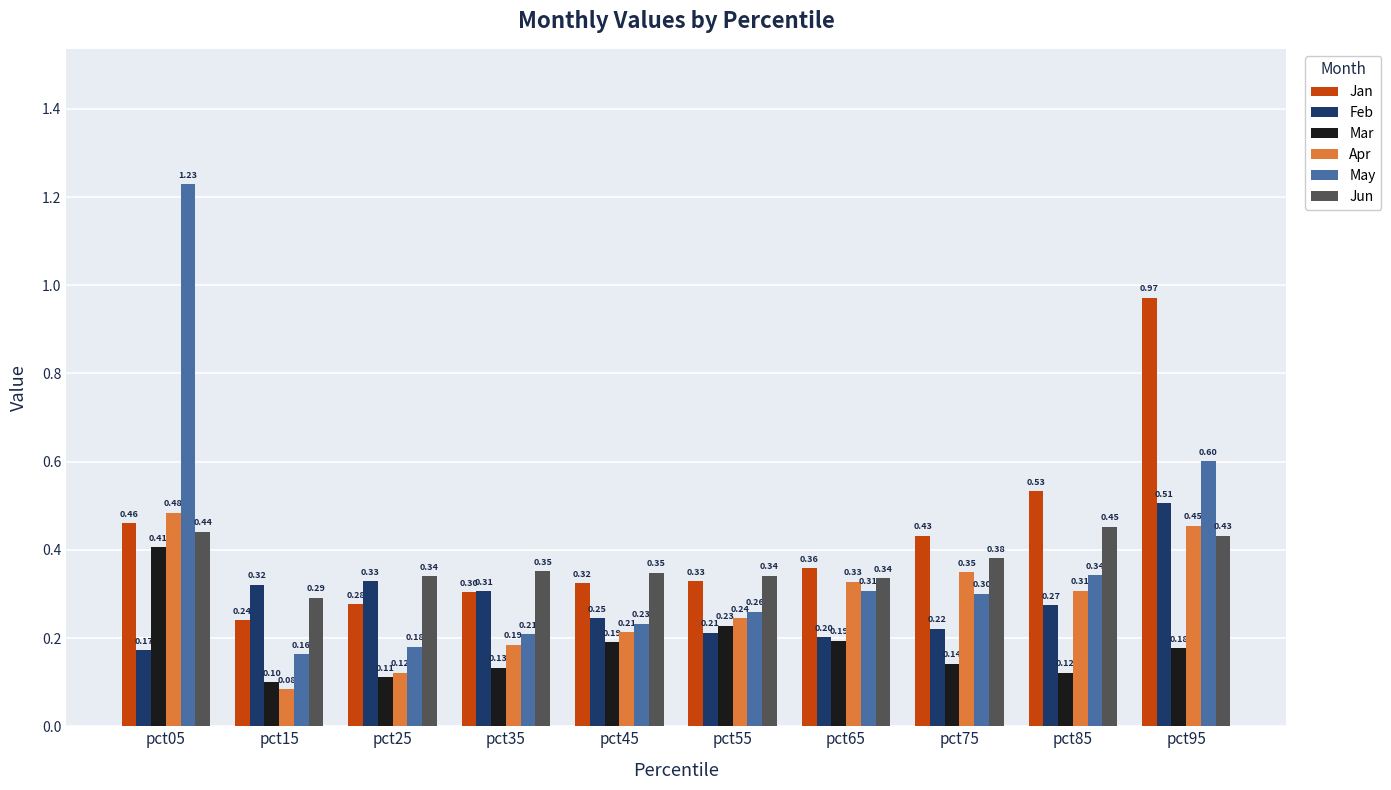

What is the sum of all Jun values?

3.7